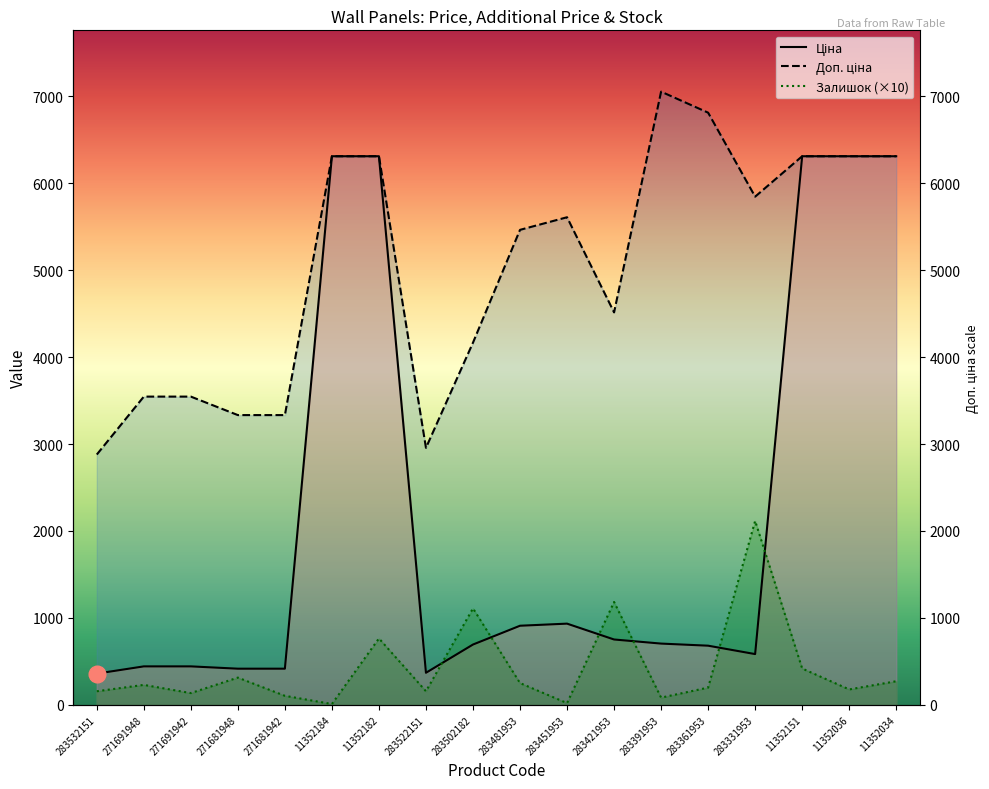

At which label does Залишок reach its peak?

283331953